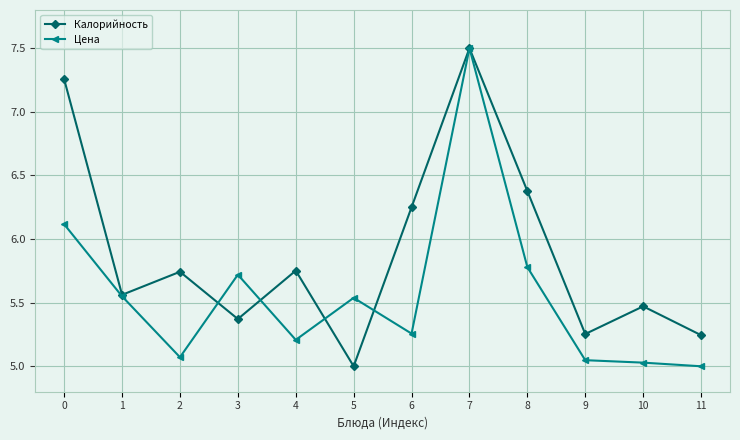

True or false: Калорийность has more than 2 points higher than both neighbors.

True